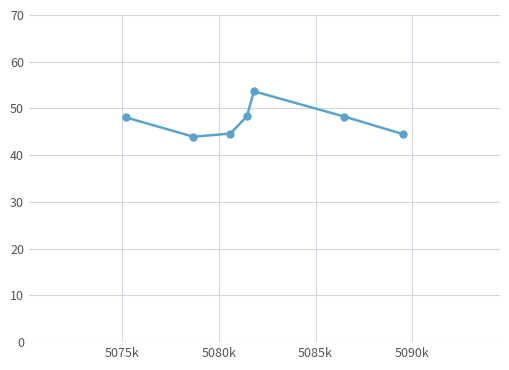

How many interior local peaks (higher than both neighbors) does the data have?

1